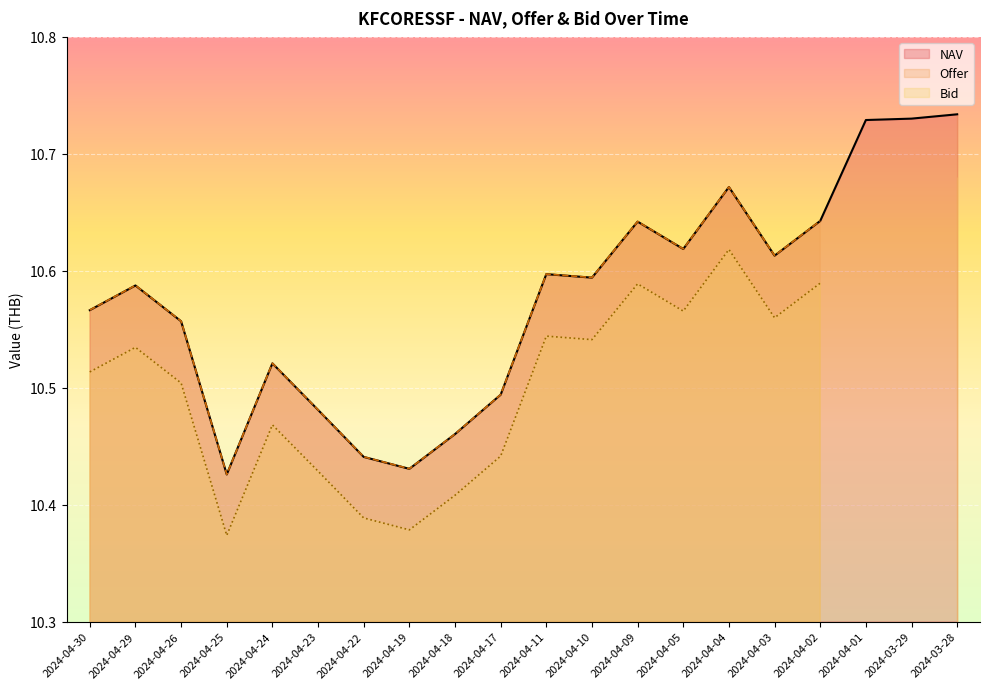

The value of NAV at 2024-04-30 is 3.6. True or false?

False